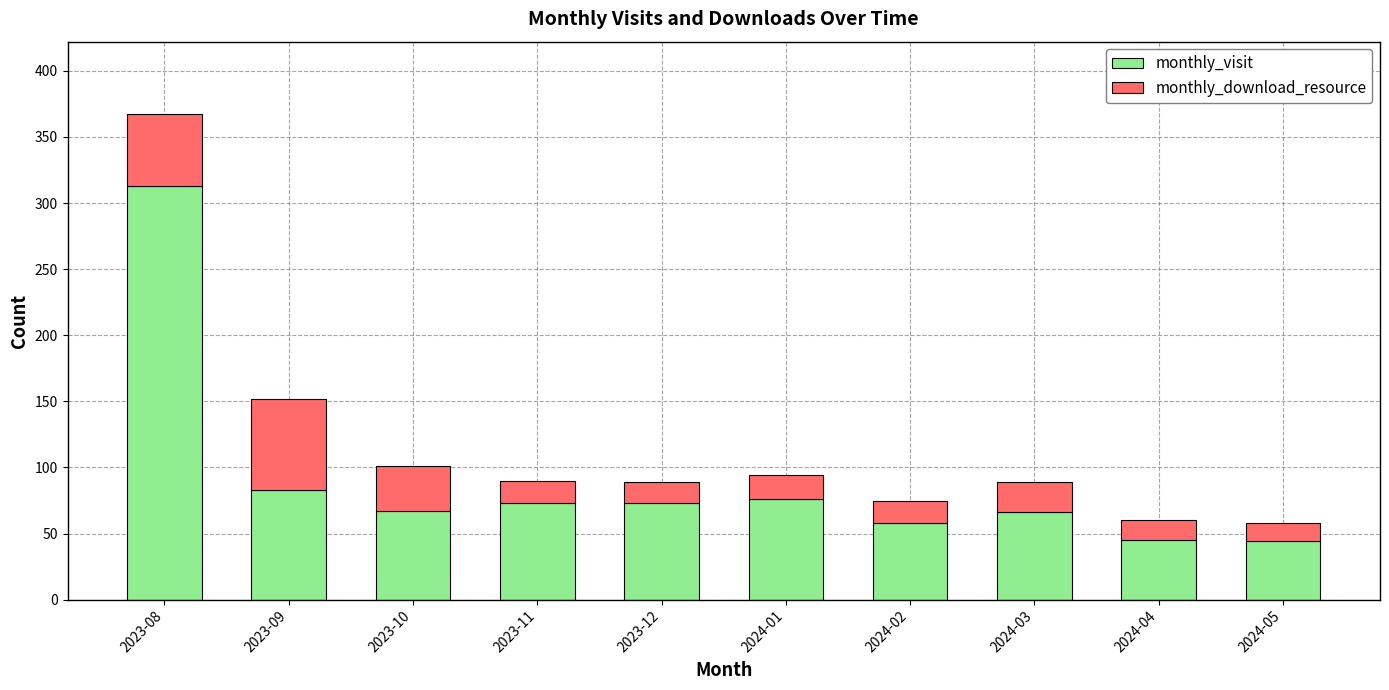

What is the total value across all series at 2024-05?

58